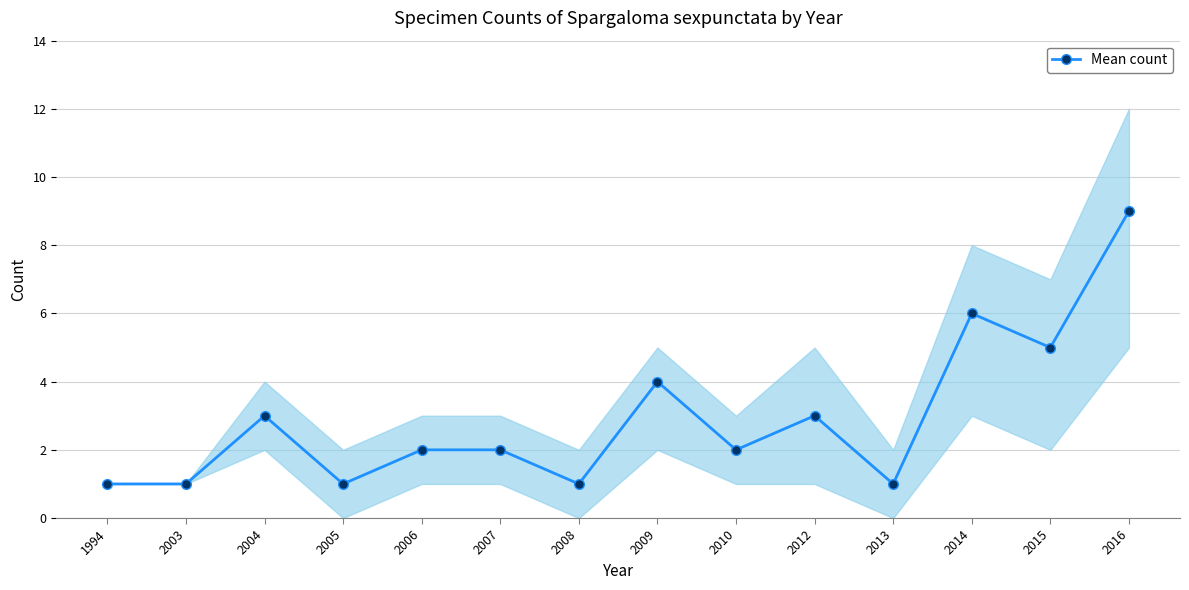

Approximately how many times larger is the value at 2016 compared to 2014?

1.5